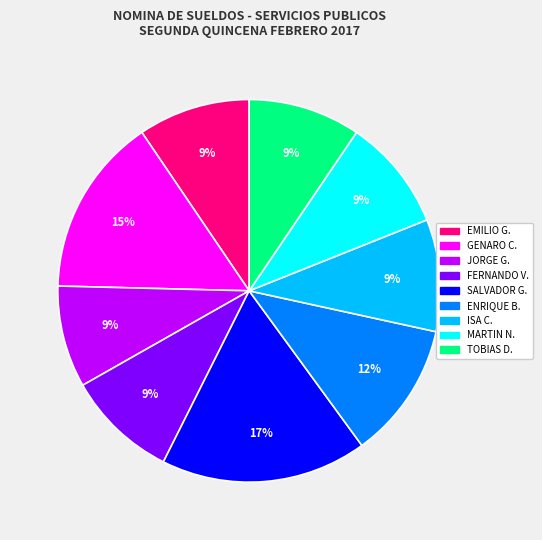

Is there any slice that represents more than half of the pie?

No